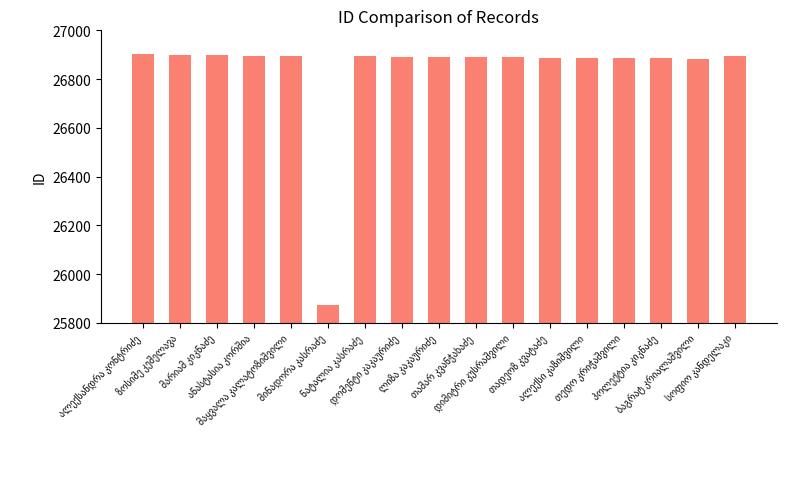

What is the value of the 14th bar from the left?

26886